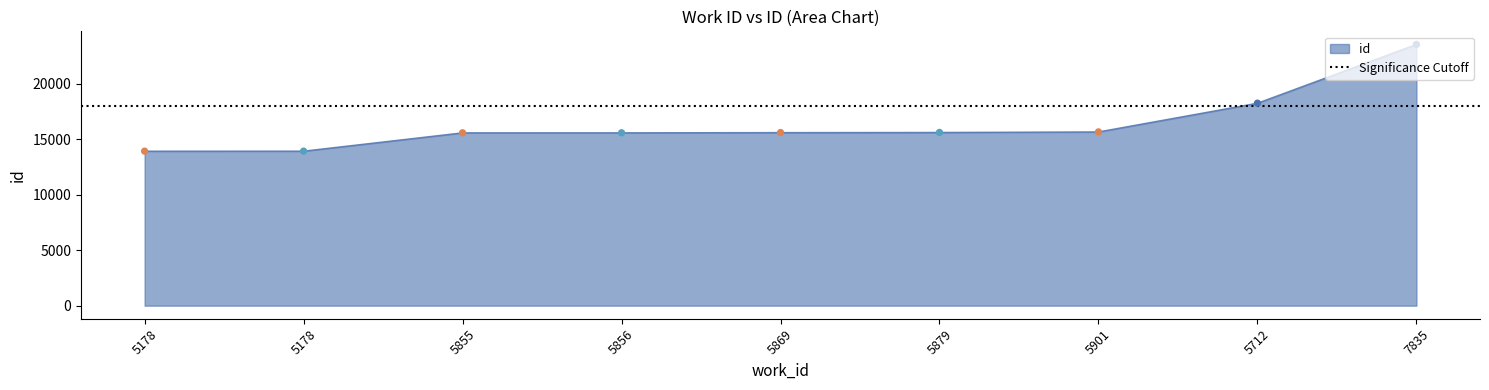

What is the ratio of the value at 5178 to the value at 5178?

1.0